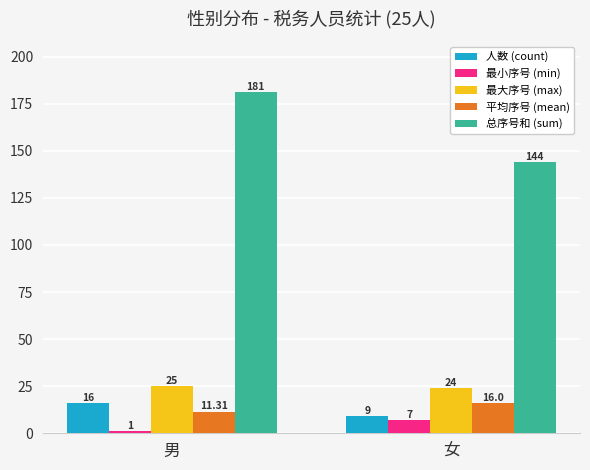

What are all the series names shown in the legend?

人数 (count), 最小序号 (min), 最大序号 (max), 平均序号 (mean), 总序号和 (sum)